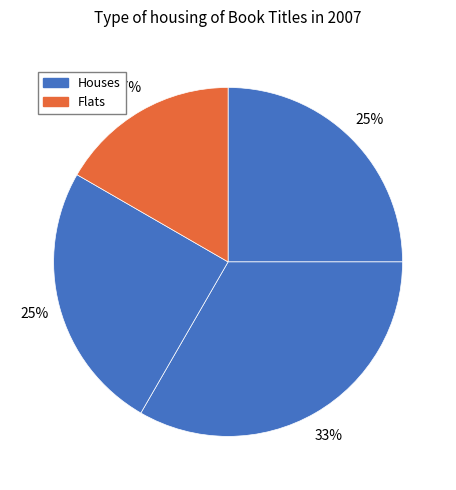

To the nearest percent, what is the difference between the largest and smallest slice percentages?

17%